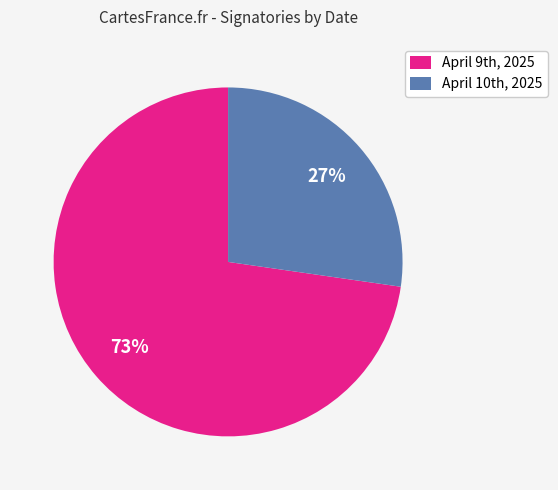

Rank the categories by value from lowest to highest.

April 10th, 2025, April 9th, 2025